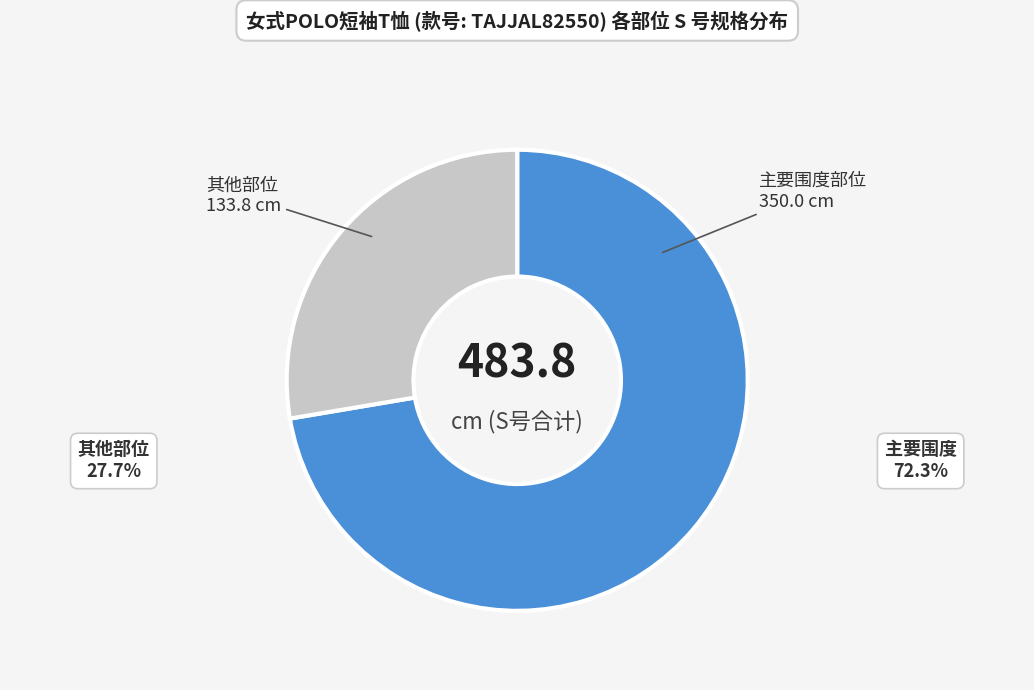

How many segments does this pie chart have?

2